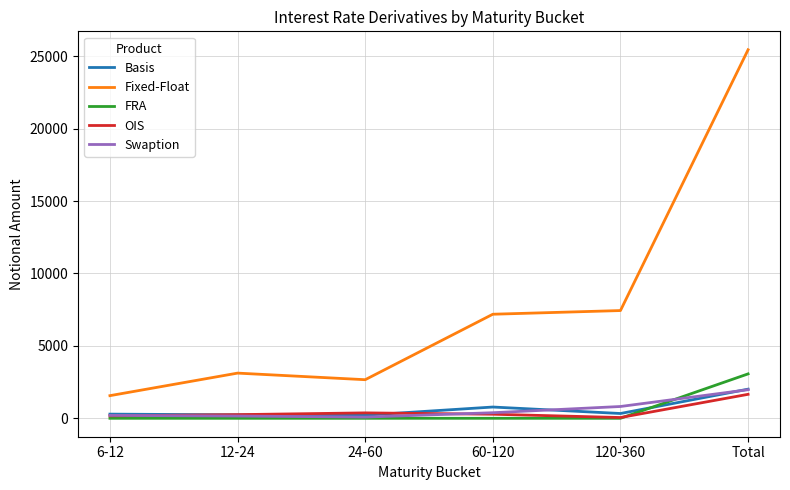

Which category has the highest value across all series?

Total